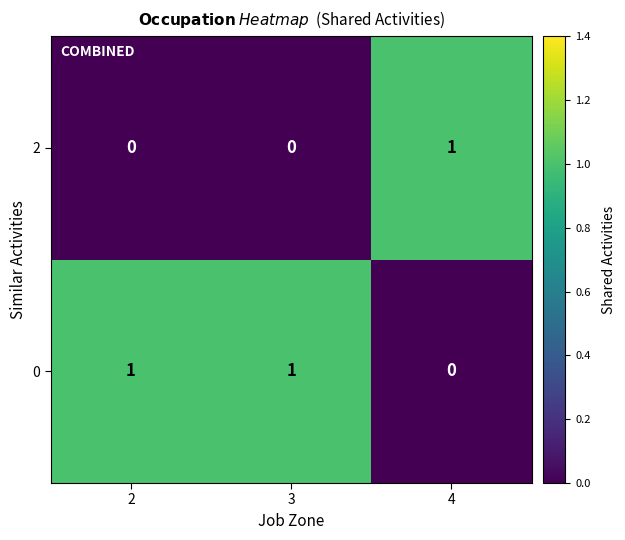

The value of 0 at 2 is 0. True or false?

False